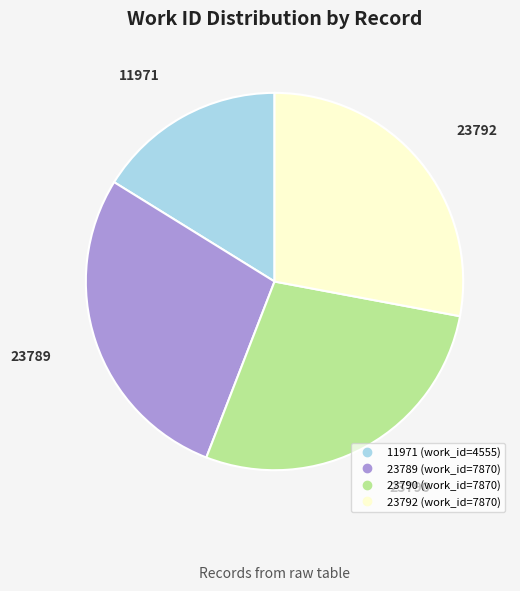

True or false: 11971 accounts for 2% of the total.

False